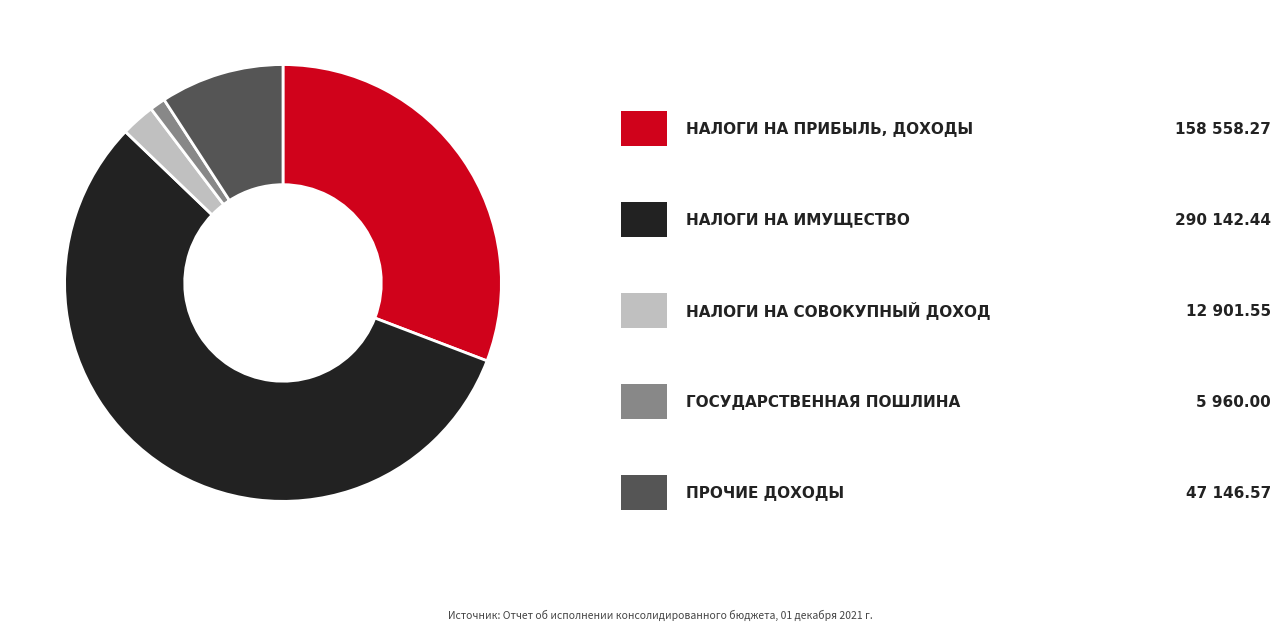

Is there any slice that represents more than half of the pie?

Yes